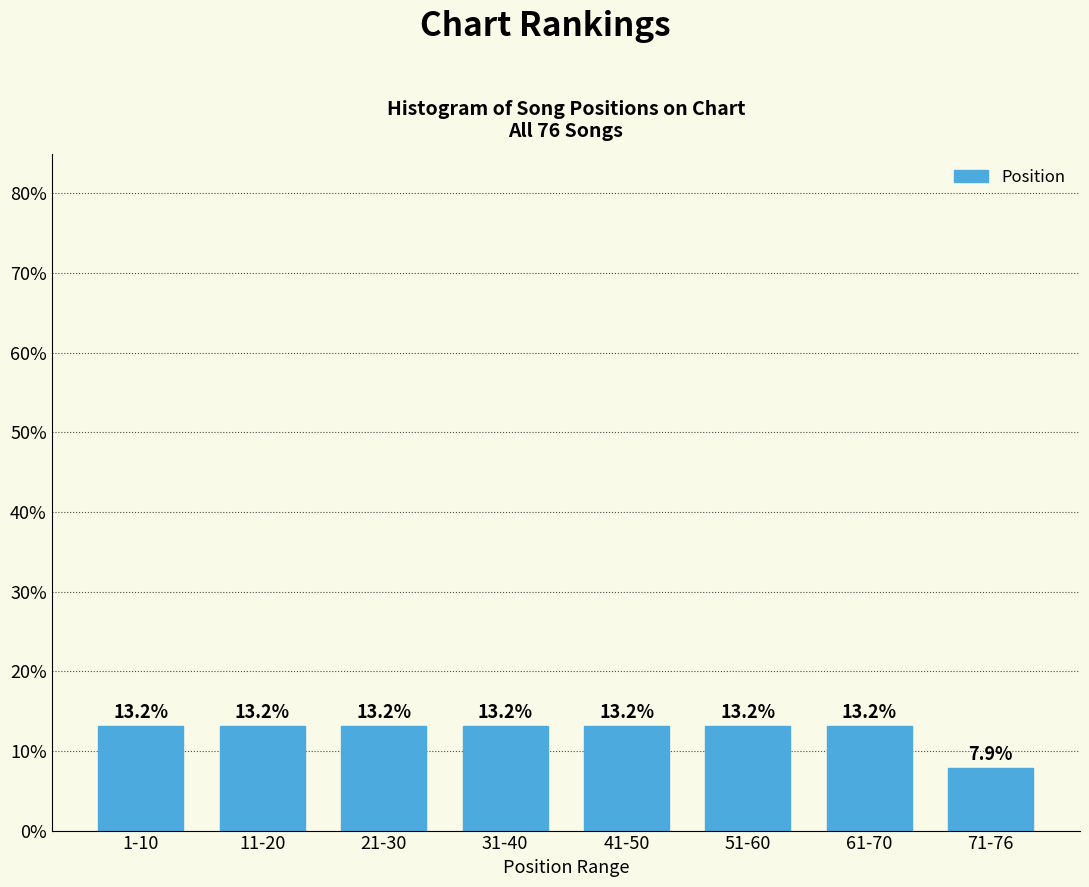

Reading right to left, transcribe all the data shown in this chart.

7.9	13.2	13.2	13.2	13.2	13.2	13.2	13.2